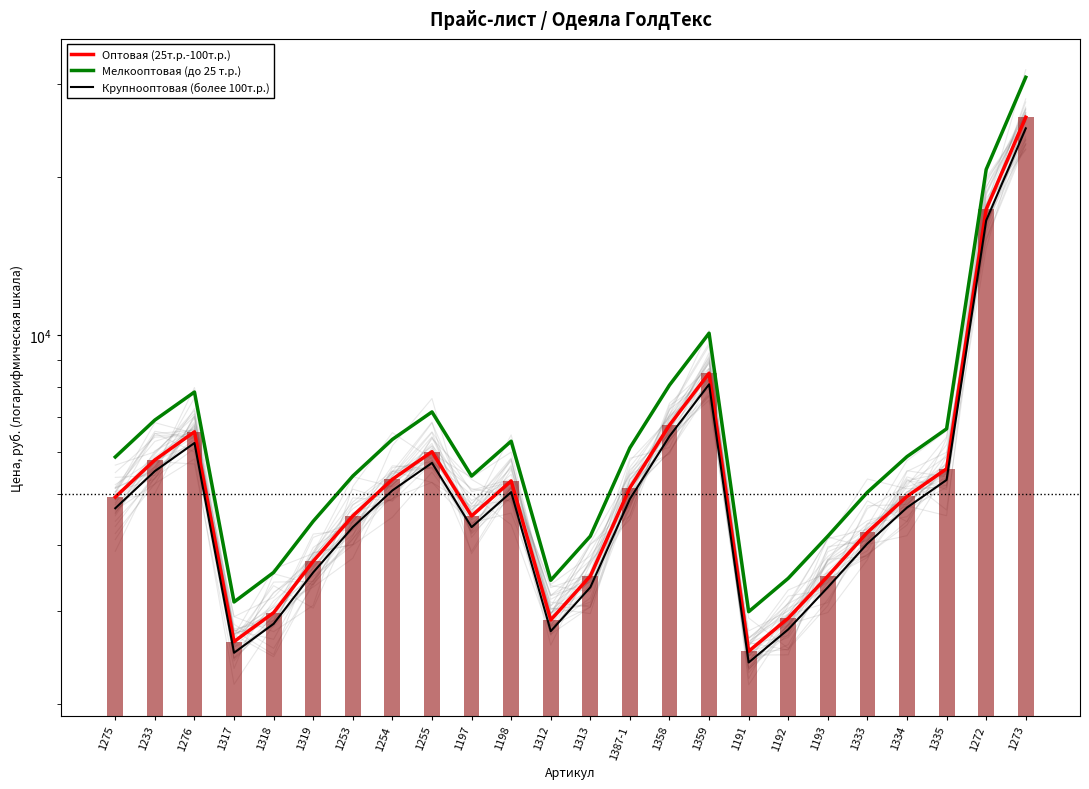

What position from the right is 1317?

21